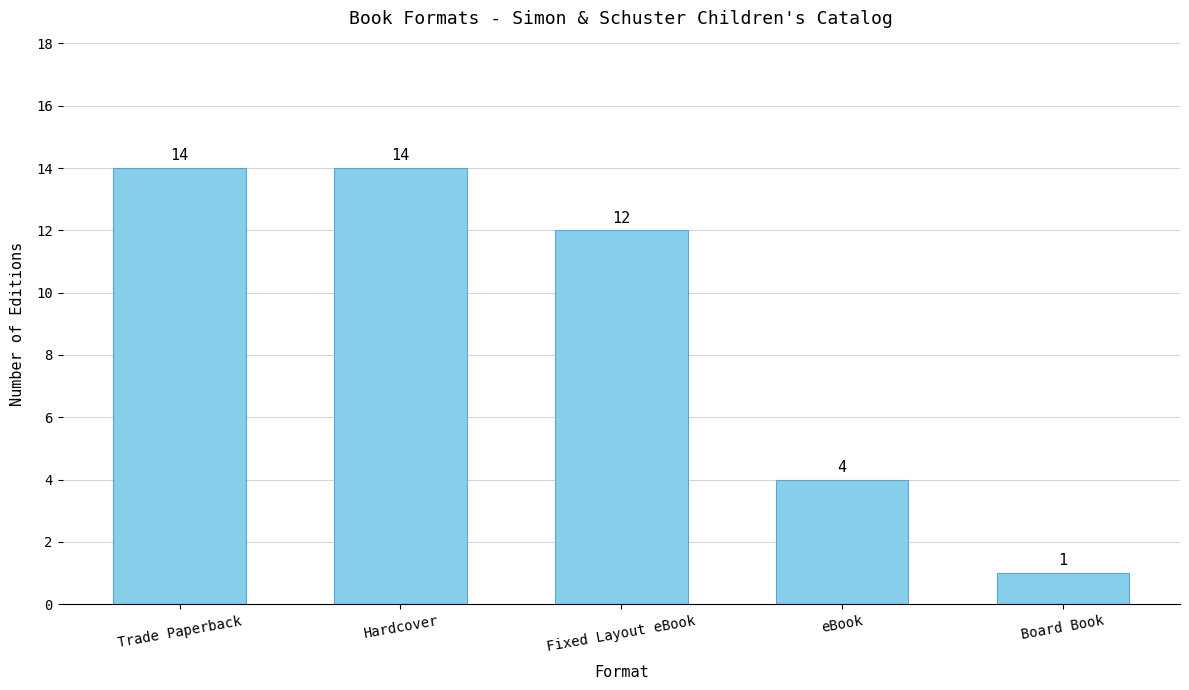

At which label does the data first exceed 12?

Trade Paperback